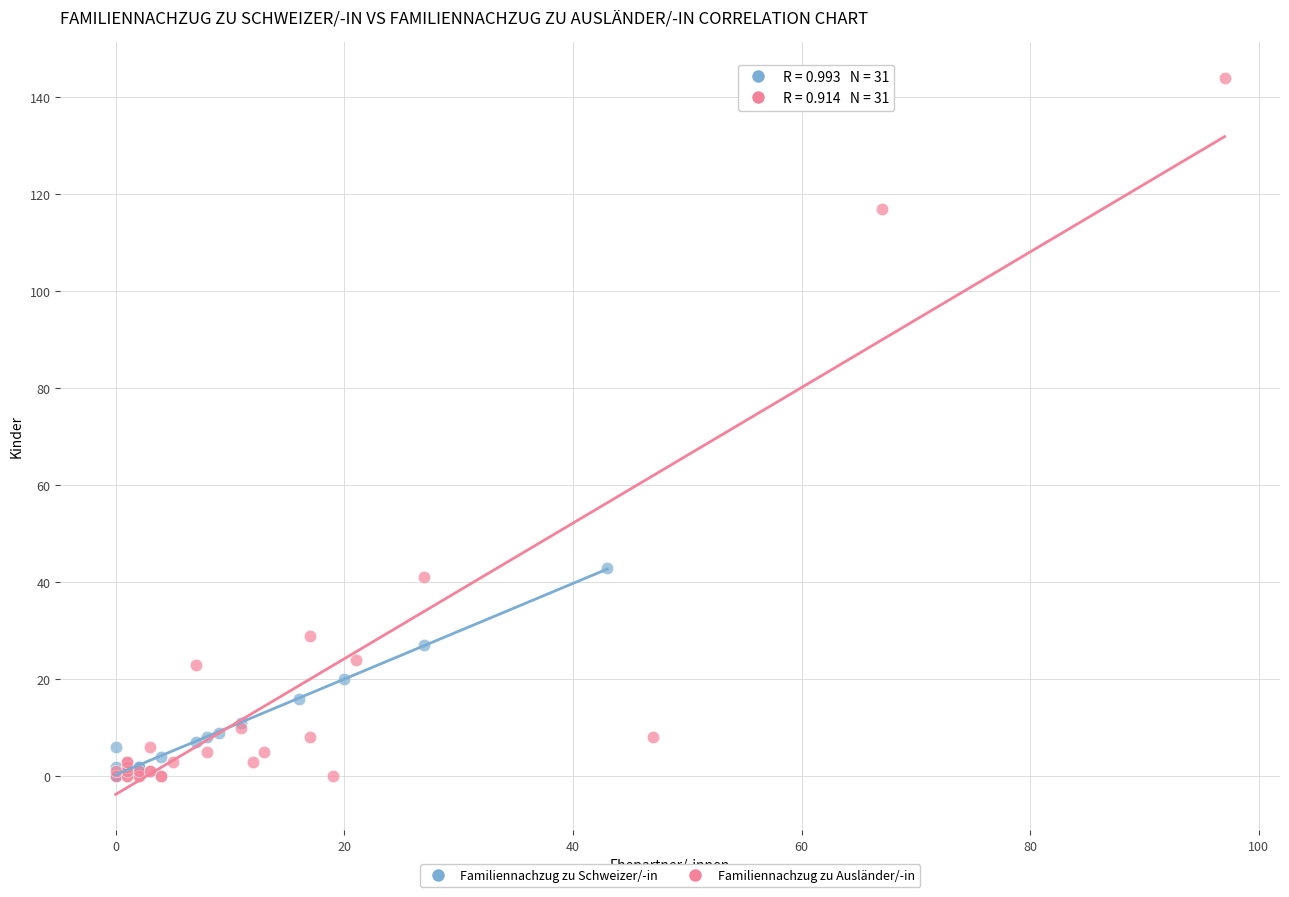

Which series contains the highest Y value?

Familiennachzug zu Ausländer/-in